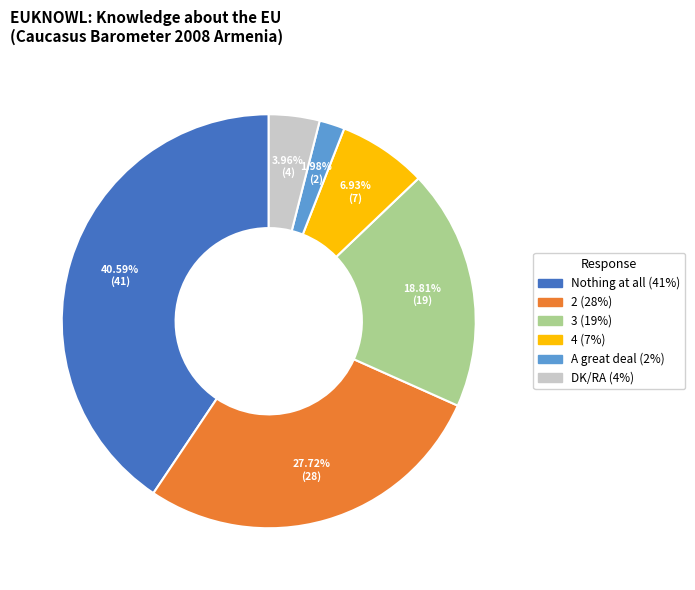

Is it true that 4 is 7% of the pie?

True